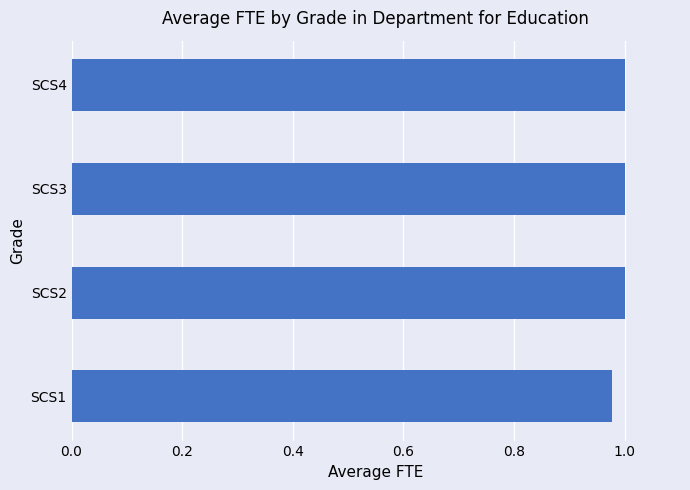

Which has a higher value, SCS1 or SCS3?

SCS3